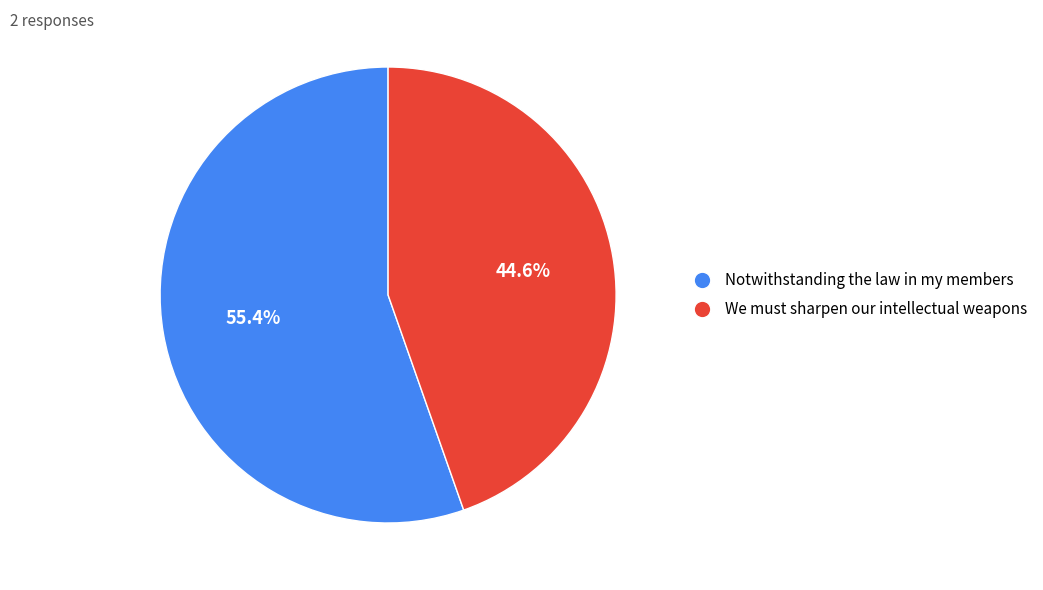

Which slice is the largest?

Notwithstanding the law in my members